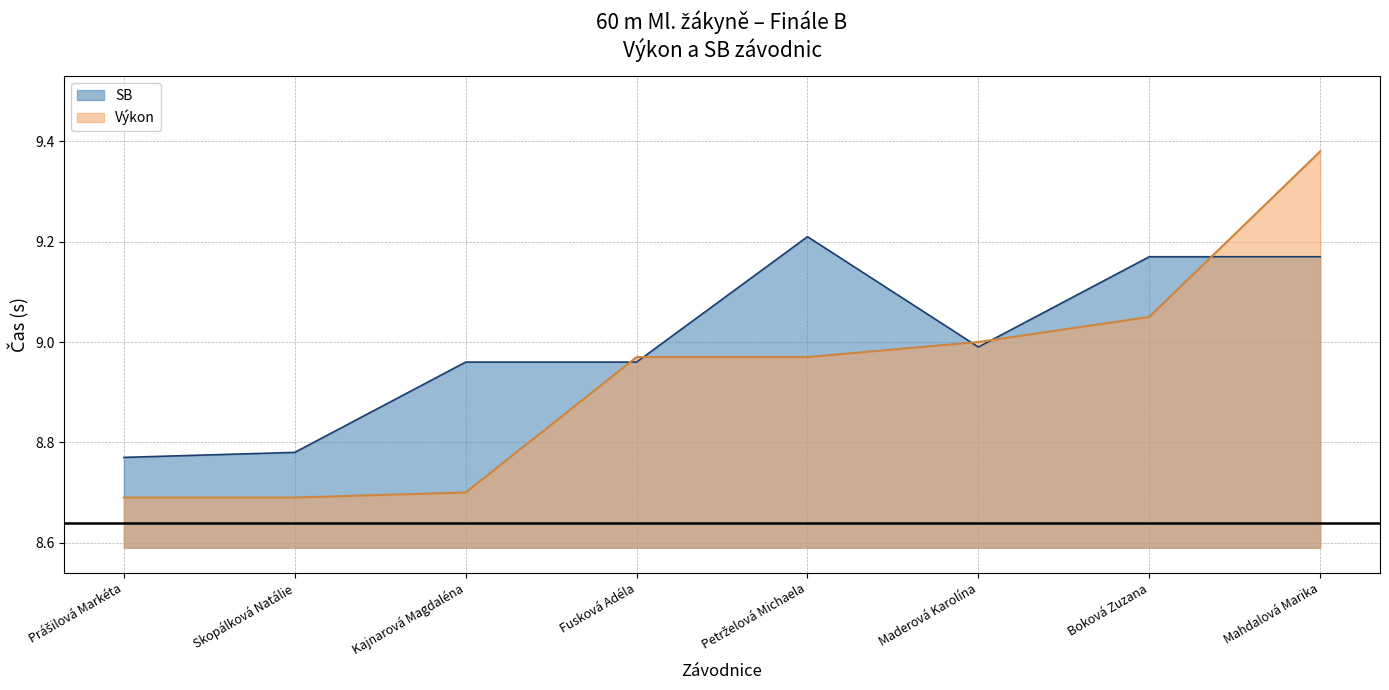

At which category is the sum across all series the highest?

Mahdalová Marika